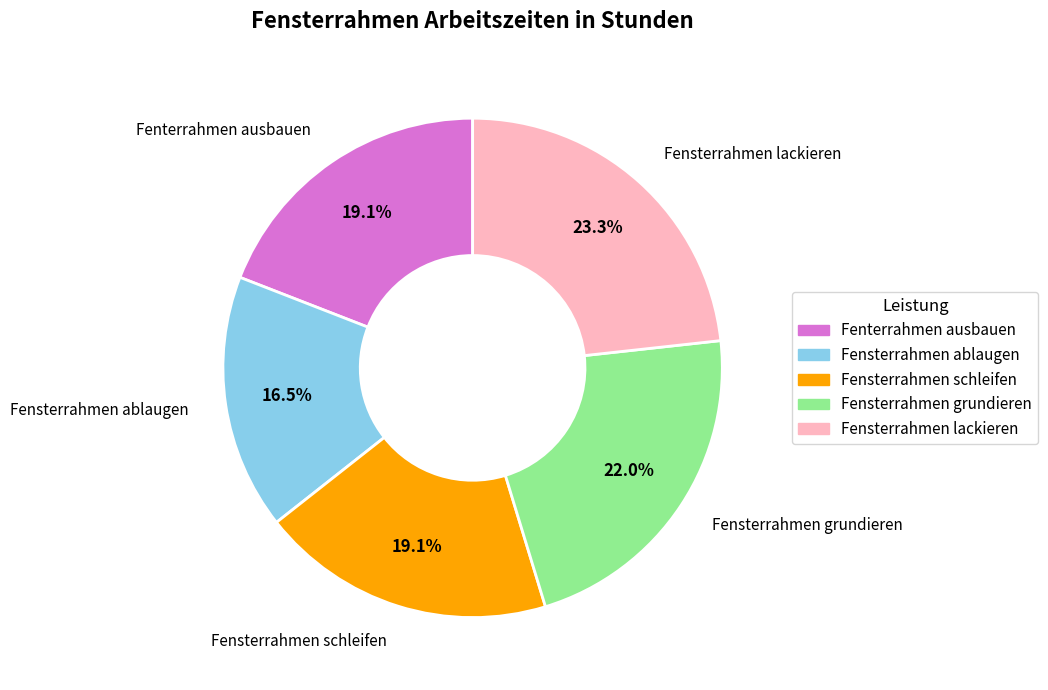

Is there a majority slice in this chart?

No